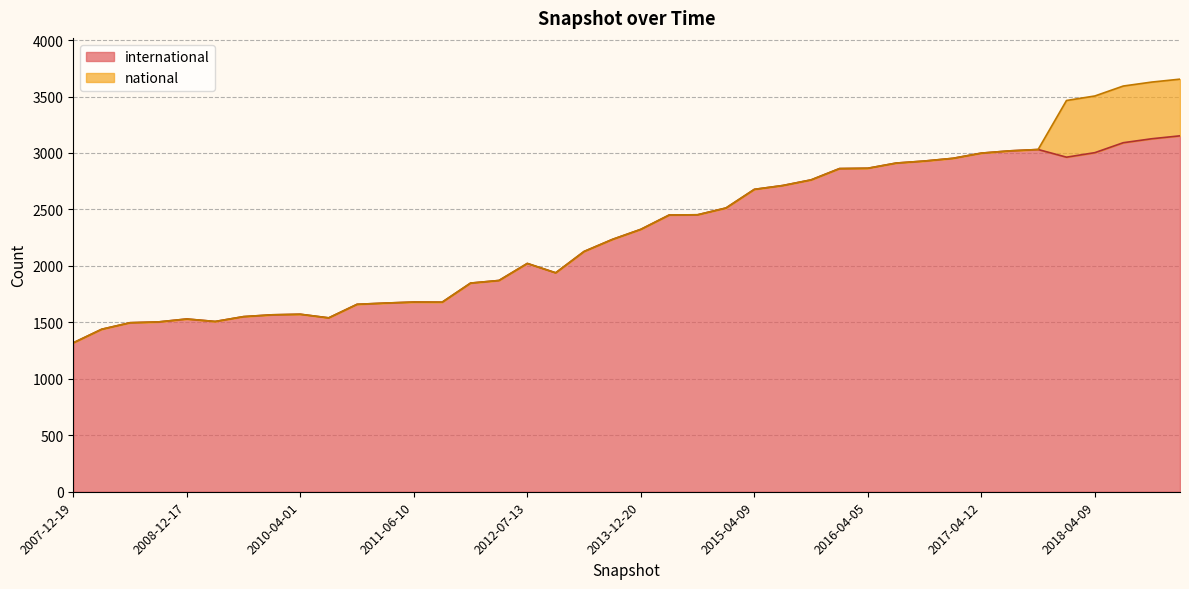

What is the ratio of the value at 2010-11-17 to the value at 2017-07-24?

0.5